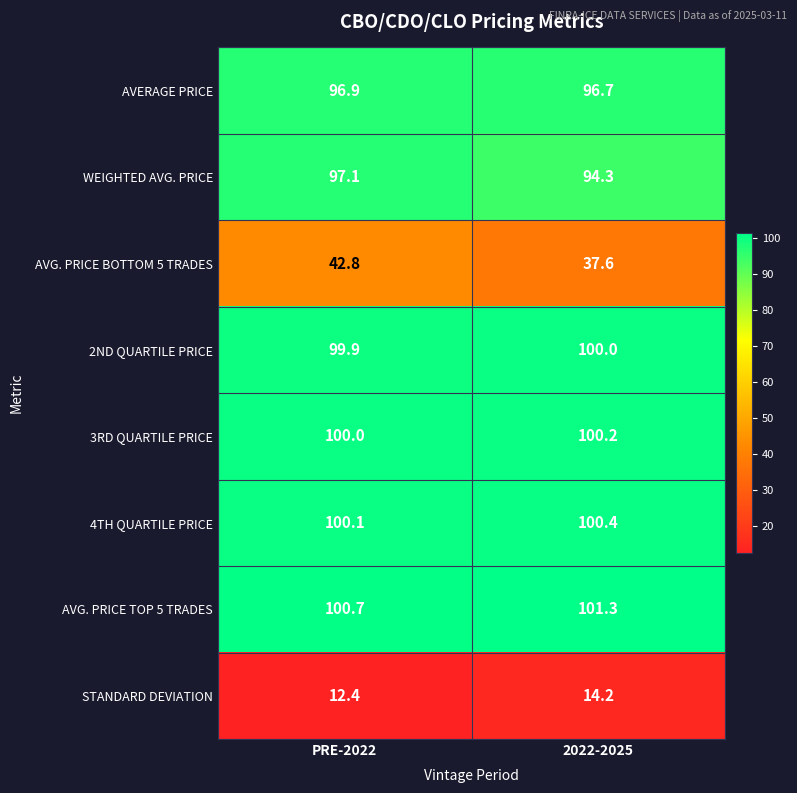

What is the total value across all series at PRE-2022?

649.9